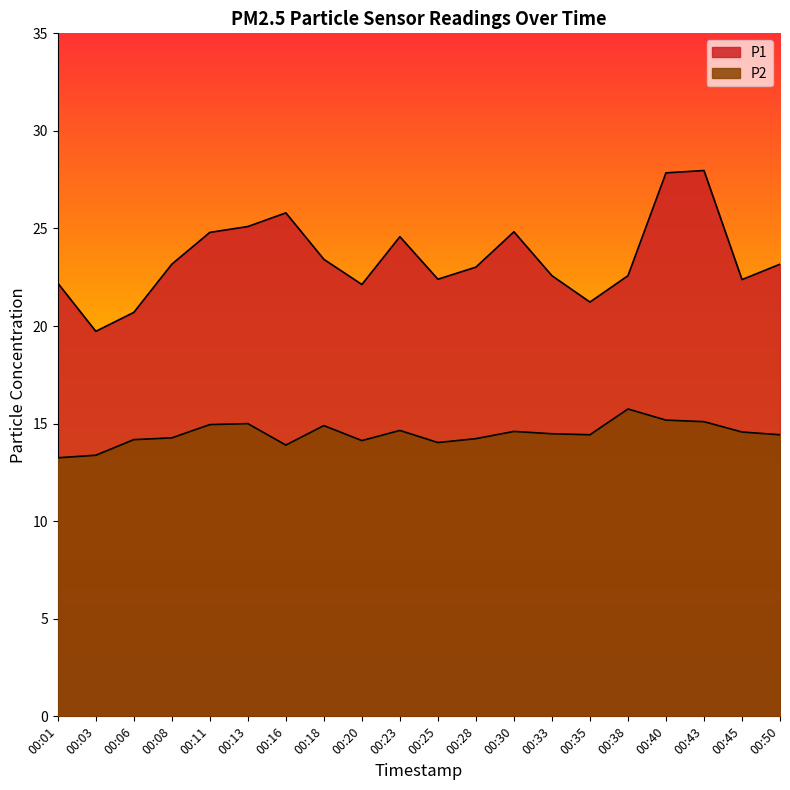

Where is the first local minimum for P1?

00:03